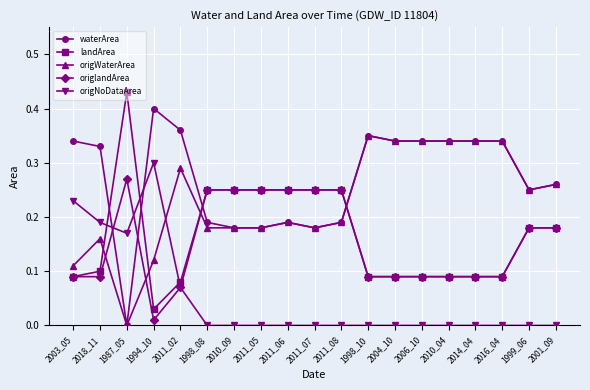

Is the value of waterArea at 2004_10 greater than the value of origlandArea at 1999_06?

Yes